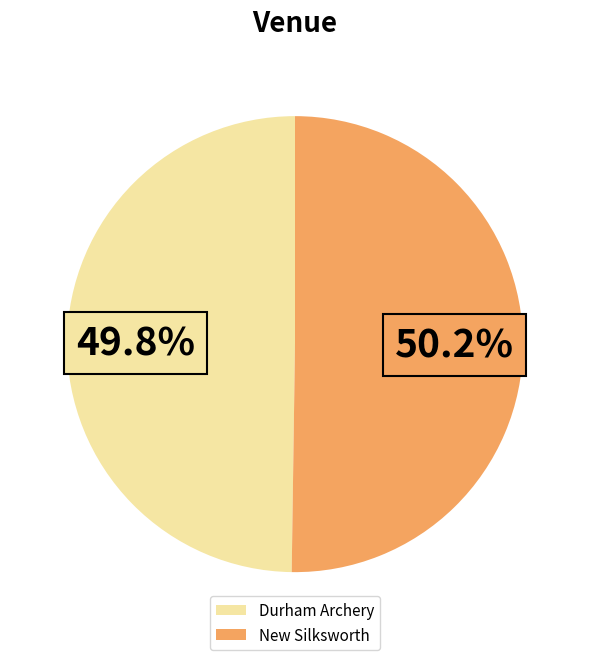

What percentage do Durham Archery and New Silksworth together represent?

100.0%